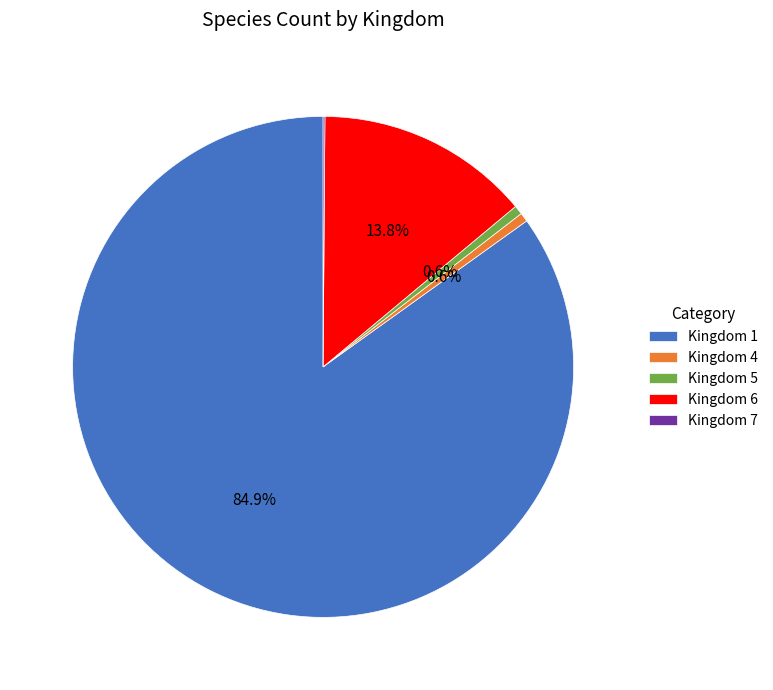

Which category has the biggest portion of the pie?

Kingdom 1